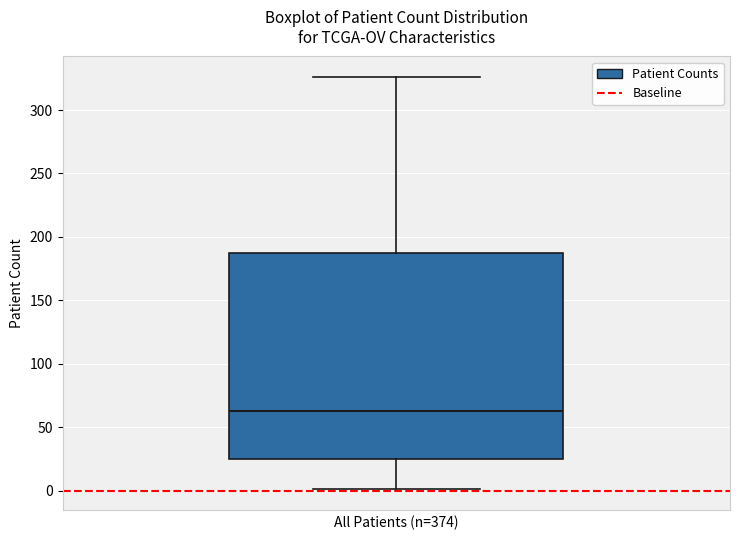

Where does the median line of the box sit on the y-axis? The values are not printed on the chart, so give them approximately, as read against the axis.

65